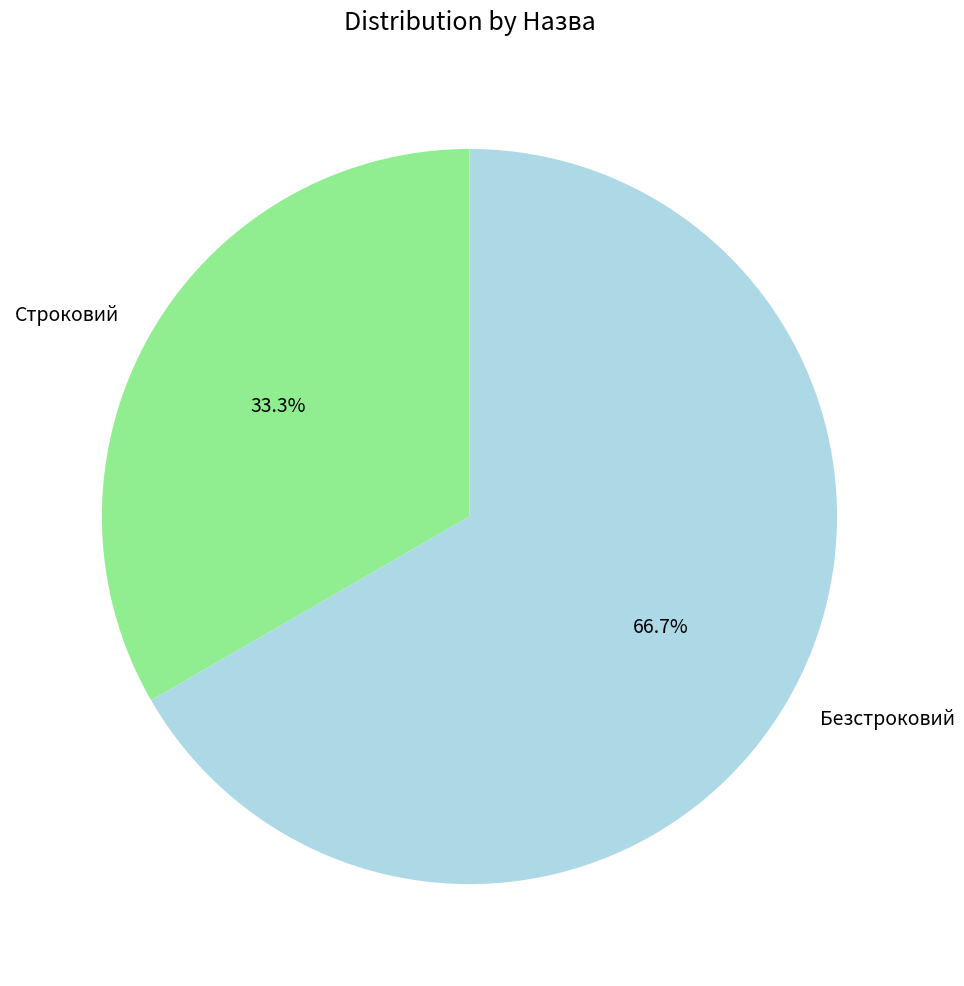

Which category has the smallest portion of the pie?

Строковий